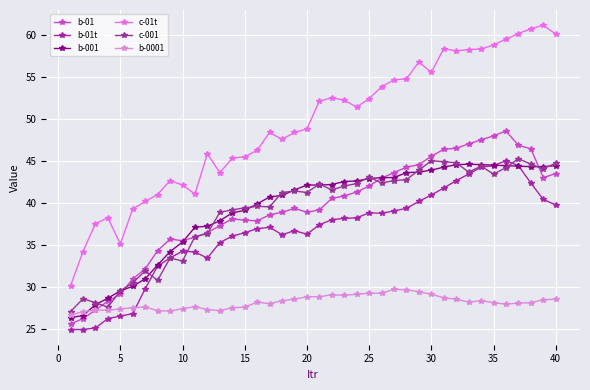

How many distinct data groups are displayed?

6